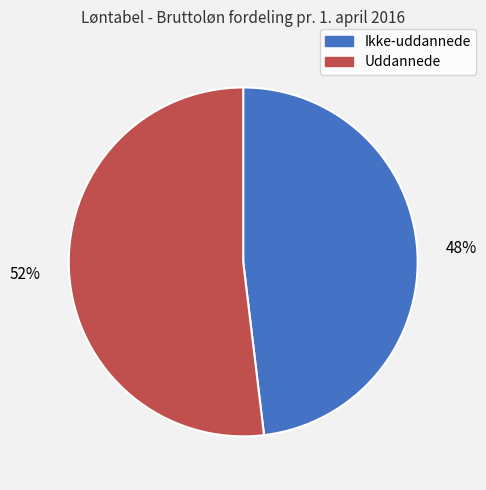

Rank the categories by value from highest to lowest.

Uddannede, Ikke-uddannede